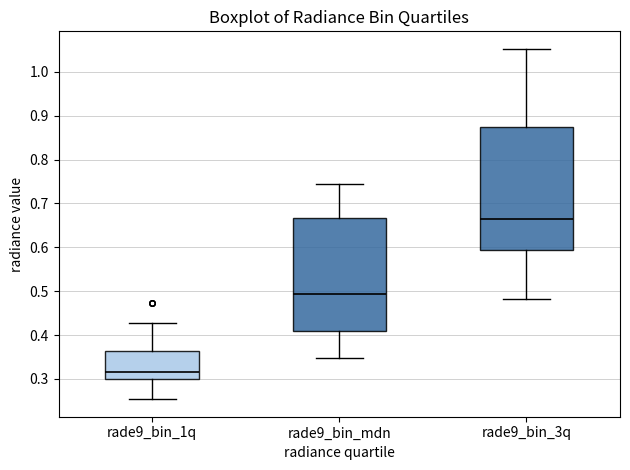

Reading left to right, transcribe this box plot: for each box, give where its median line is, the range the box spans, and where its two whiskers end, as read against the y-axis. The values are not printed on the chart, so give them approximately, as read against the axis.

rade9_bin_1q: median 0.32, box 0.30 to 0.36, whiskers 0.25 to 0.43
rade9_bin_mdn: median 0.49, box 0.41 to 0.67, whiskers 0.35 to 0.74
rade9_bin_3q: median 0.67, box 0.60 to 0.87, whiskers 0.48 to 1.05